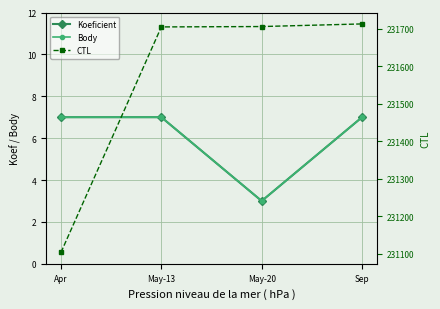

True or false: Body and Koeficient cross at least once.

False